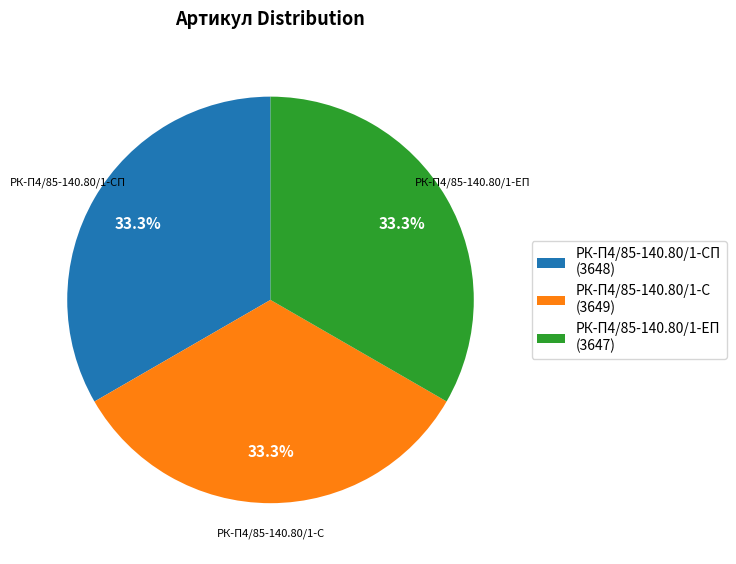

Count the number of slices in the pie.

3